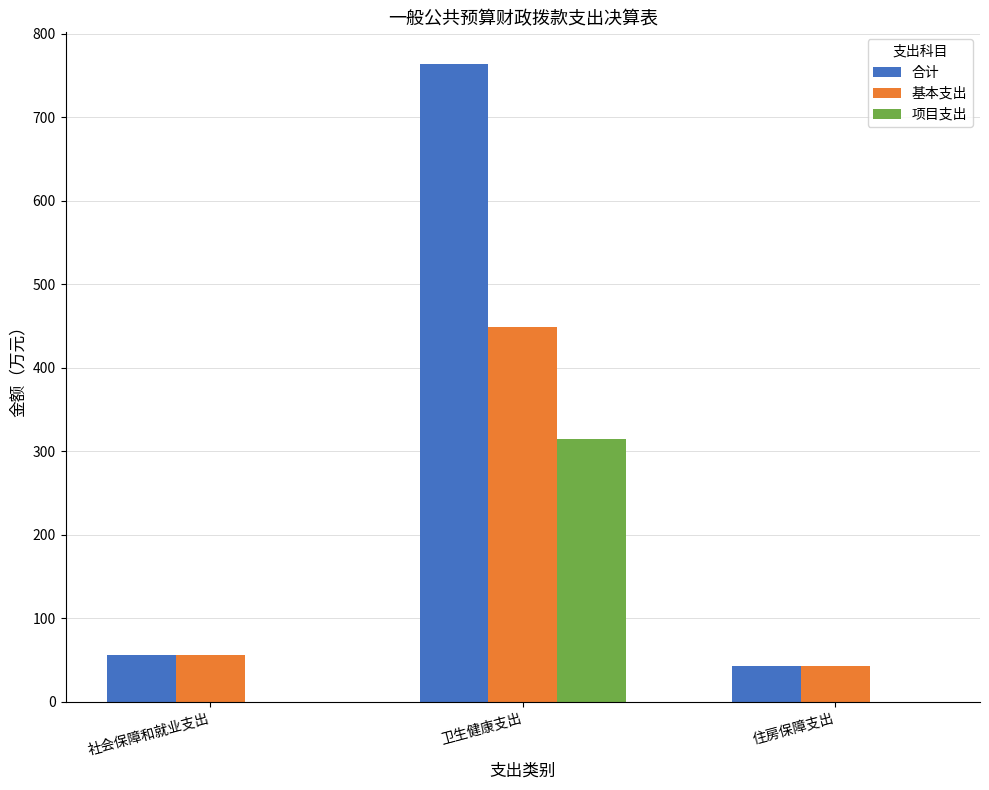

What is the total value across all series at 住房保障支出?

85.2